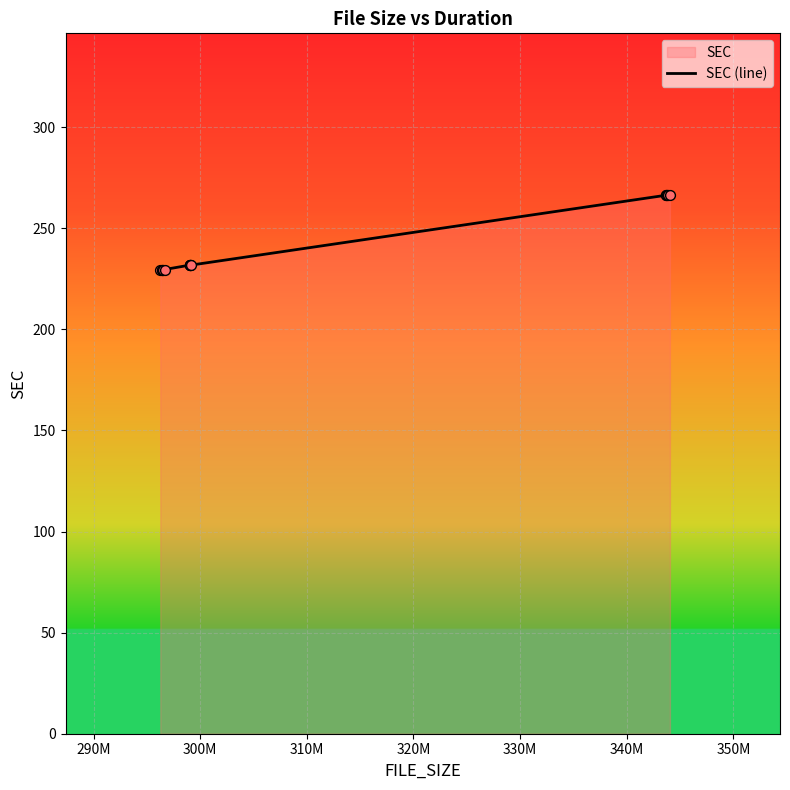

What is the minimum value shown in the chart?

229.4